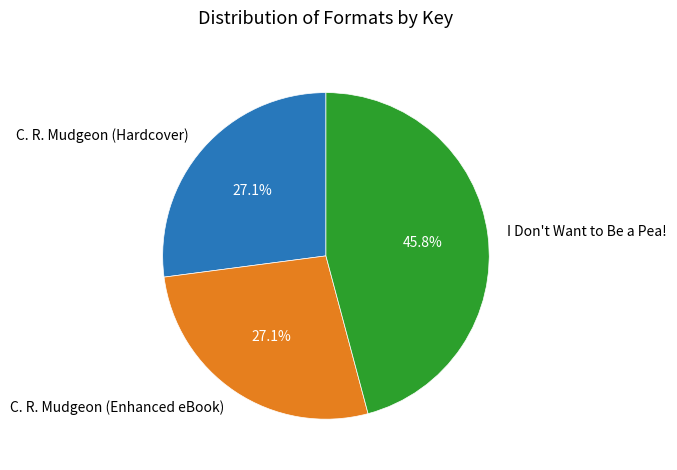

Is it true that C. R. Mudgeon (Hardcover) is 13% of the pie?

False